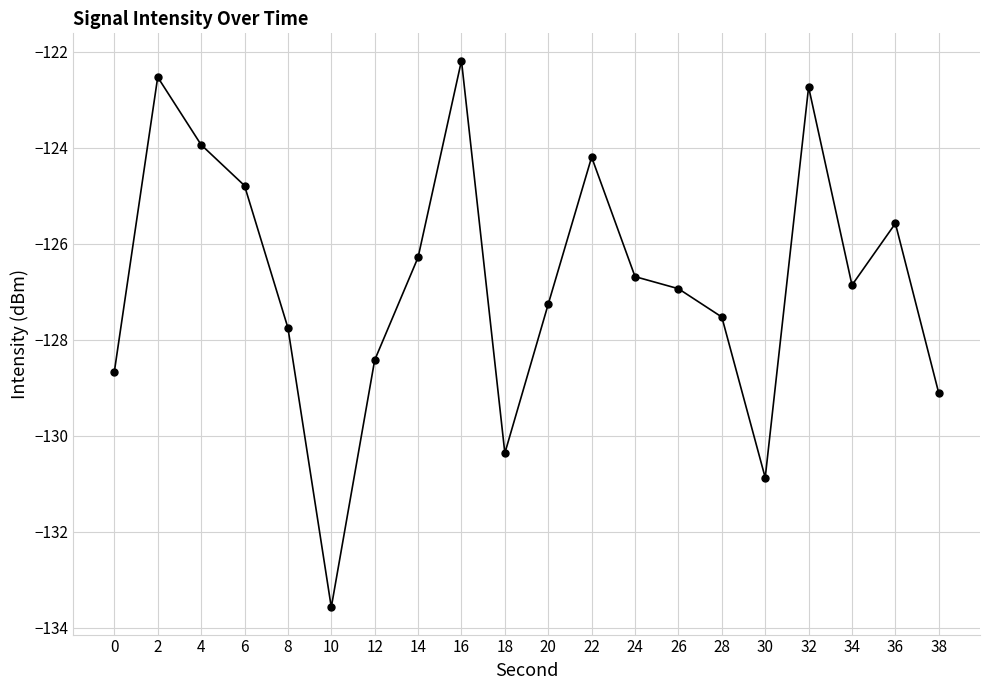

Read the value at 0.

-128.7